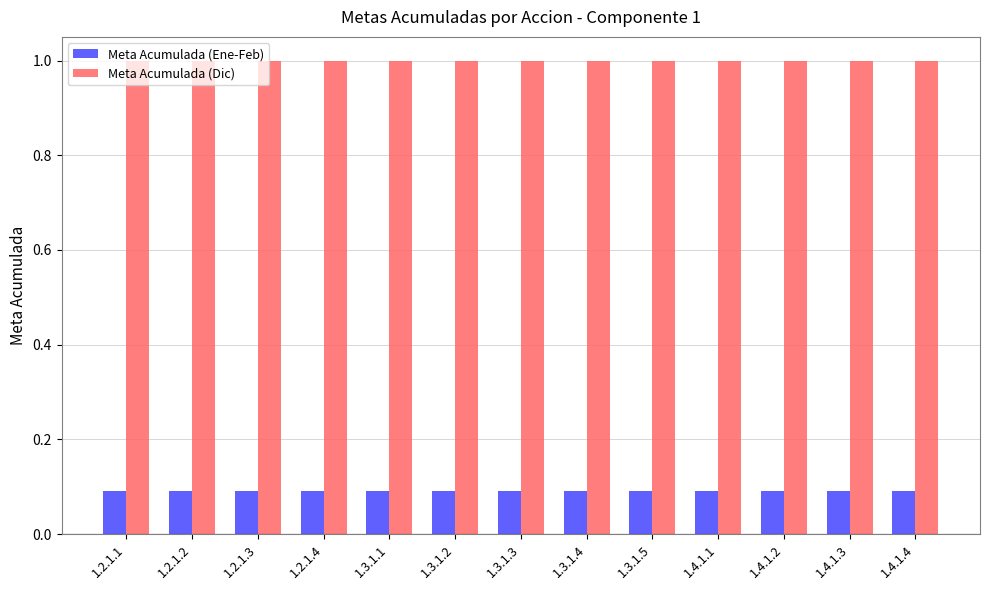

What is the approximate value of Meta Acumulada (Ene-Feb) at 1.3.1.2?

0.1